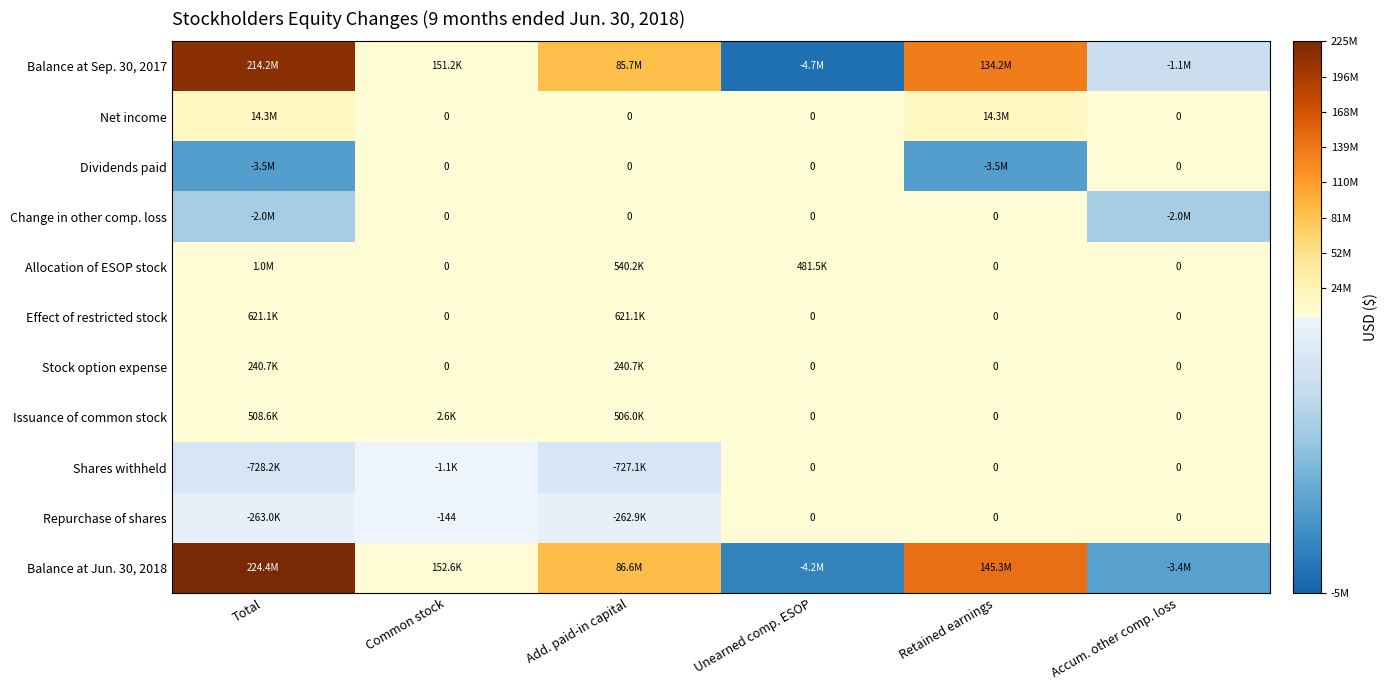

Which series changed the most between Total and Accum. other comp. loss?

Balance at Jun. 30, 2018